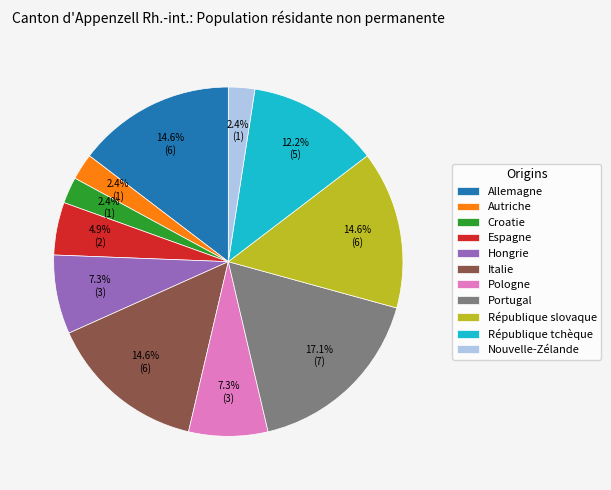

Is République slovaque the majority of the pie?

No